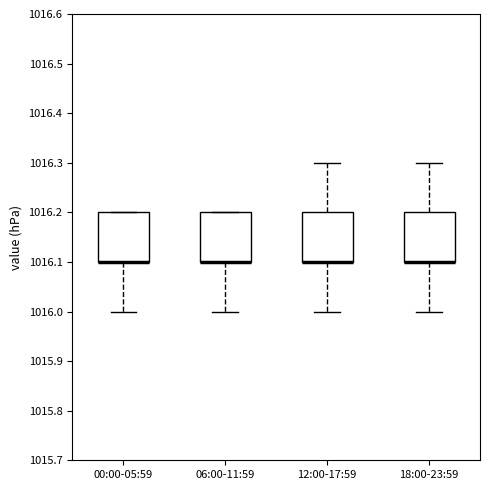

Where does the upper whisker of the box for 18:00-23:59 end on the y-axis? The values are not printed on the chart, so give them approximately, as read against the axis.

1016.3